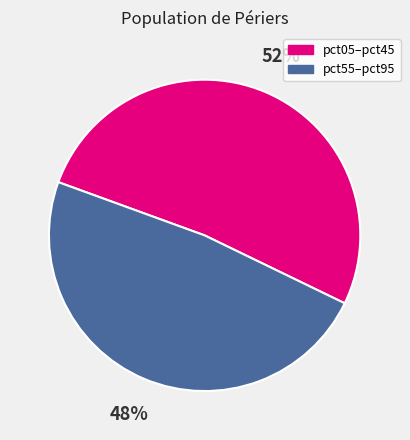

True or false: pct05–pct45 accounts for 60% of the total.

False